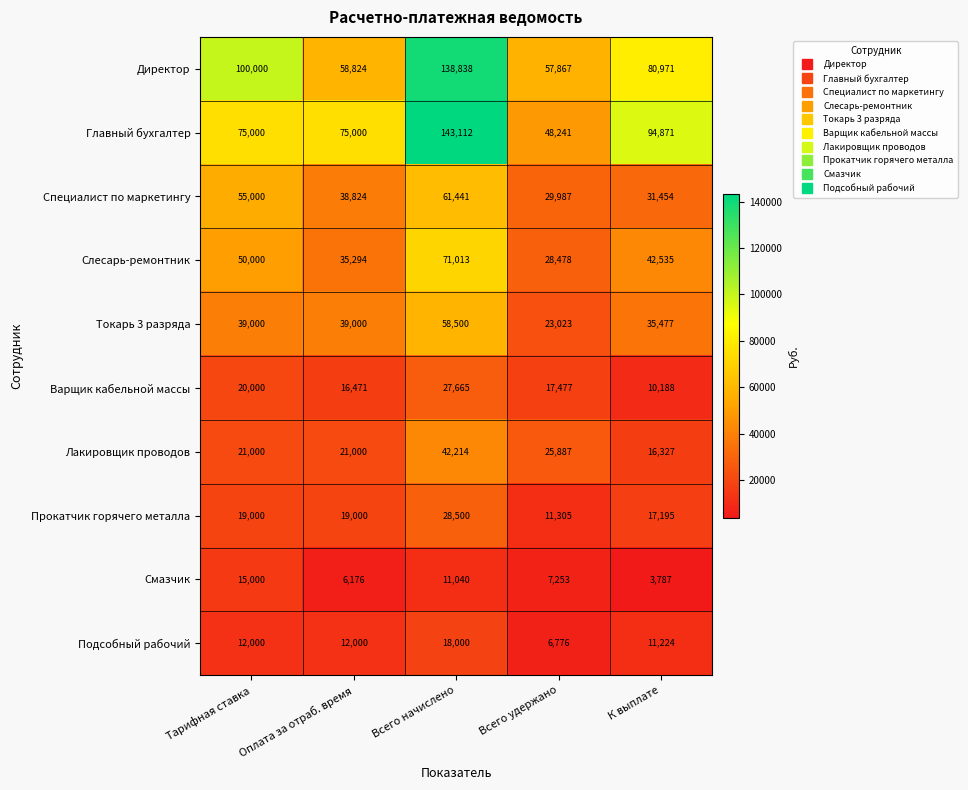

The Специалист по маркетингу series shows 98791 at Всего начислено. True or false?

False